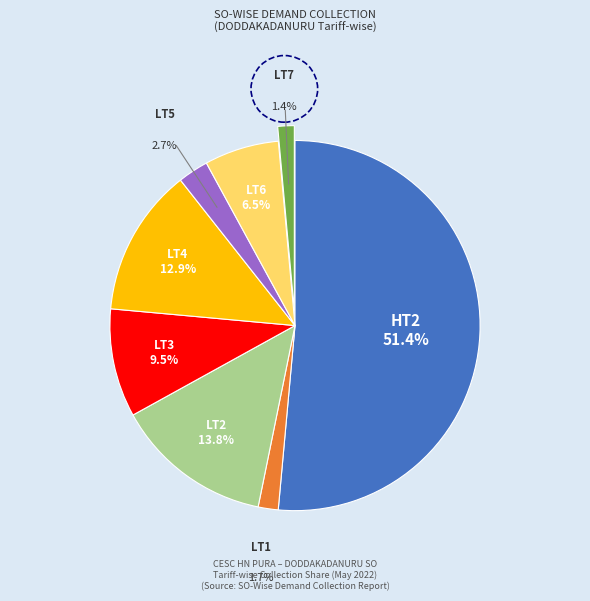

Is there any slice that represents more than half of the pie?

Yes